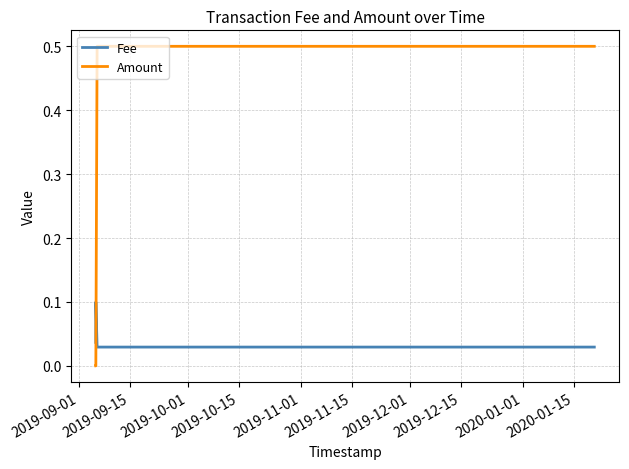

What are all the series names shown in the legend?

Fee, Amount